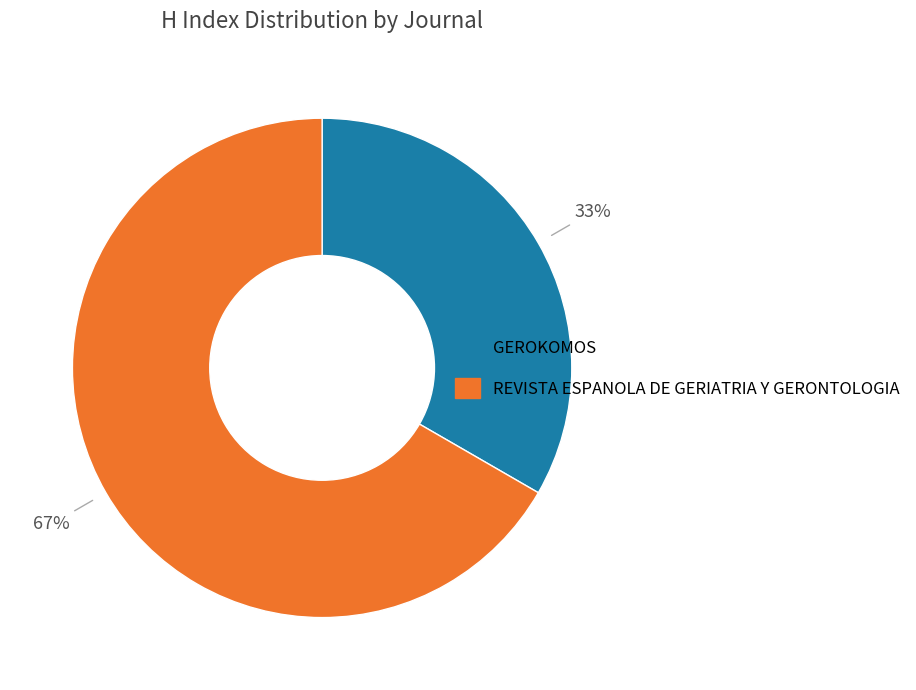

To the nearest percent, what is the average slice percentage?

50%